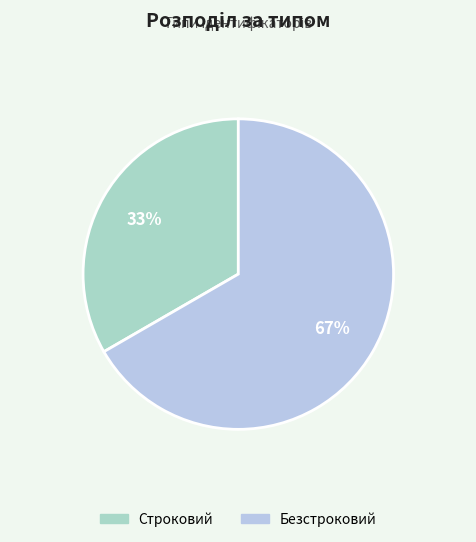

Is the sum of Безстроковий and Строковий greater than half?

Yes